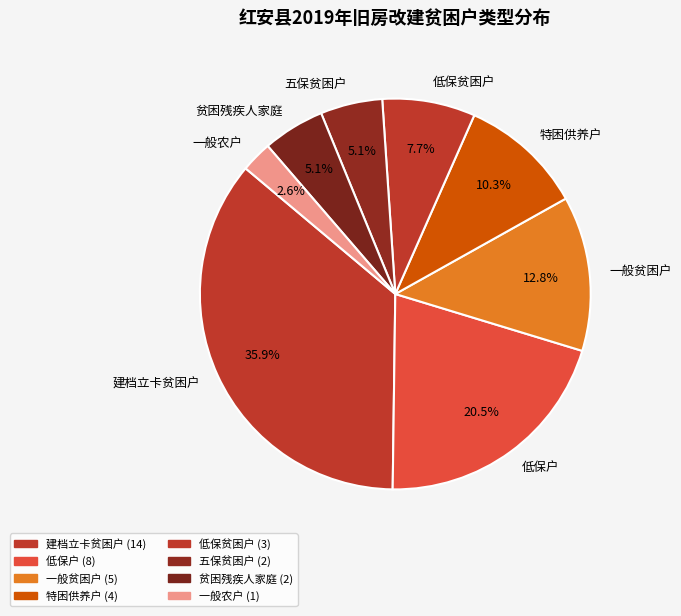

Which slice is the largest?

建档立卡贫困户